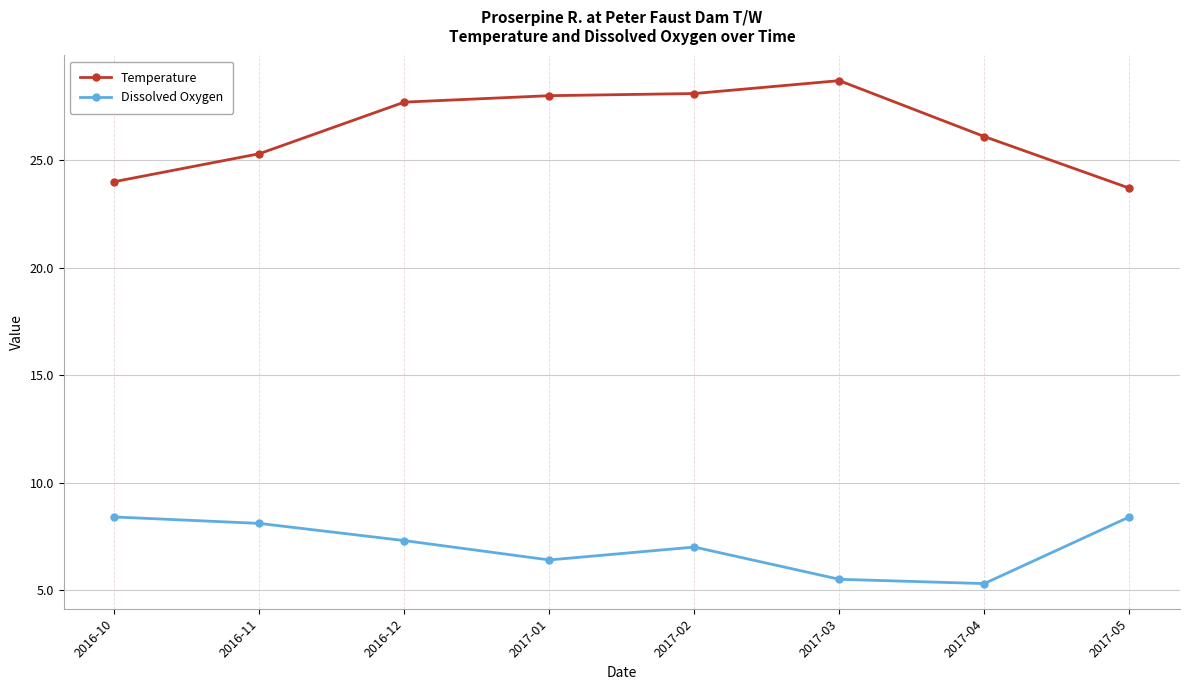

The value of Temperature at 2017-02 is 28.1. True or false?

True